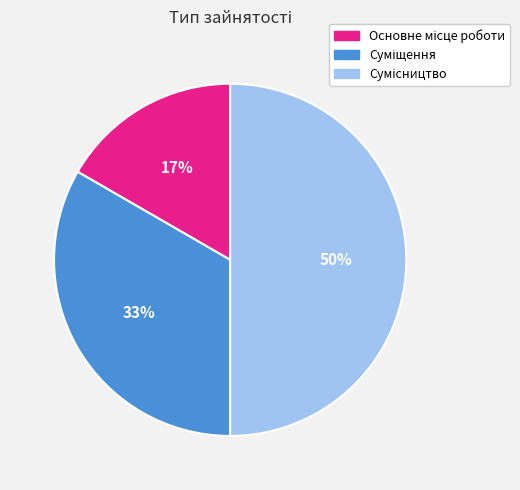

To the nearest percent, what is the difference between the largest and smallest slice percentages?

33%